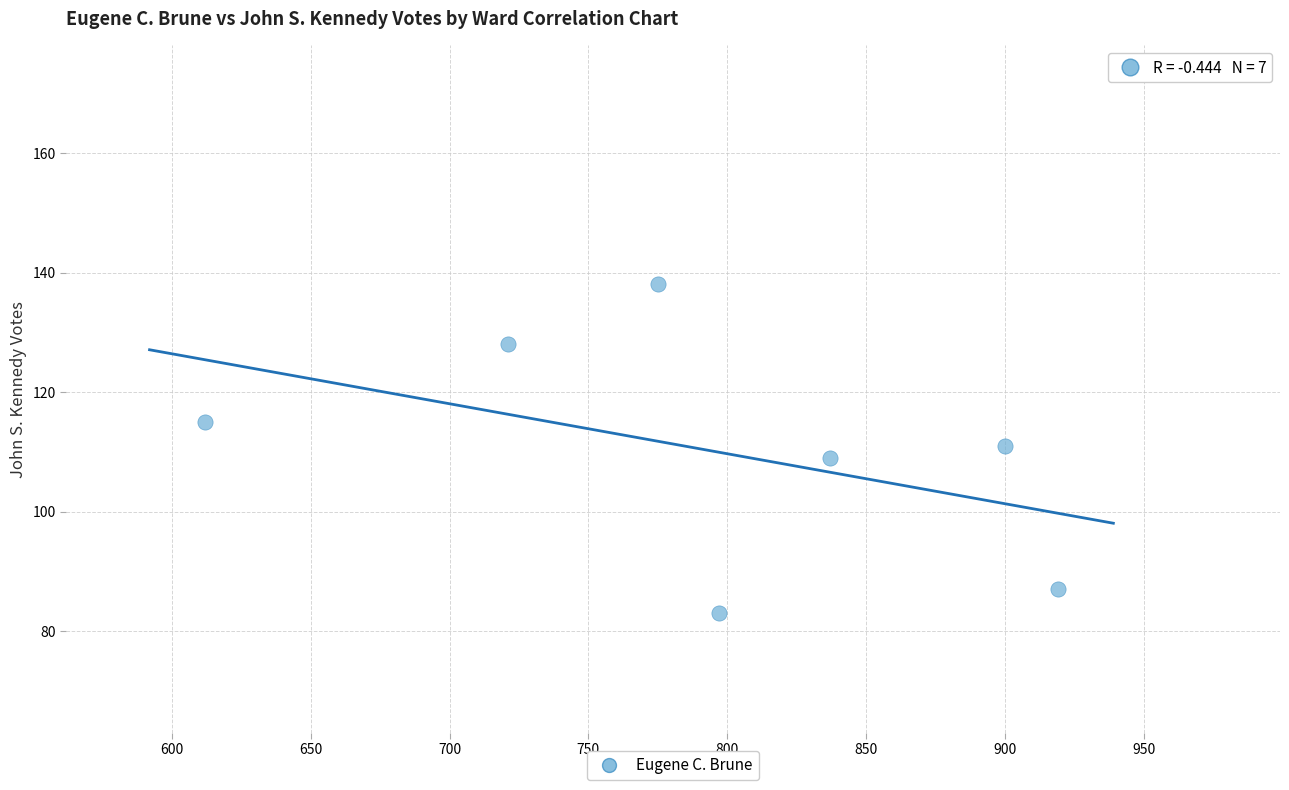

What is the range of Y values (max minus min)?

55